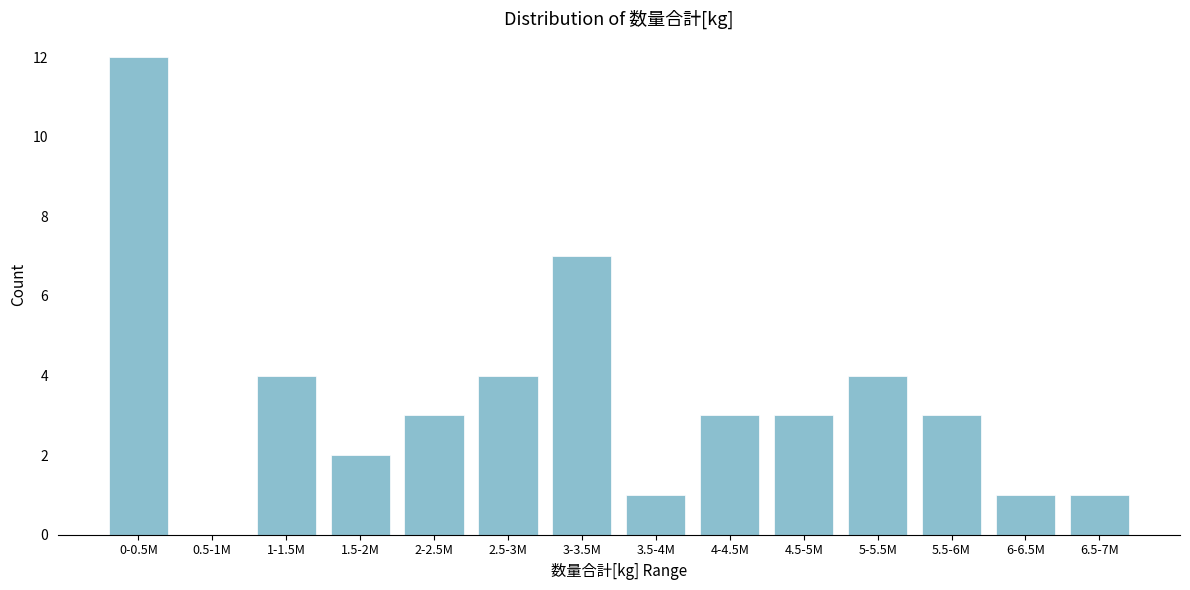

Reading left to right, what are all the values shown in this chart?

0-0.5M=12	0.5-1M=0	1-1.5M=4	1.5-2M=2	2-2.5M=3	2.5-3M=4	3-3.5M=7	3.5-4M=1	4-4.5M=3	4.5-5M=3	5-5.5M=4	5.5-6M=3	6-6.5M=1	6.5-7M=1